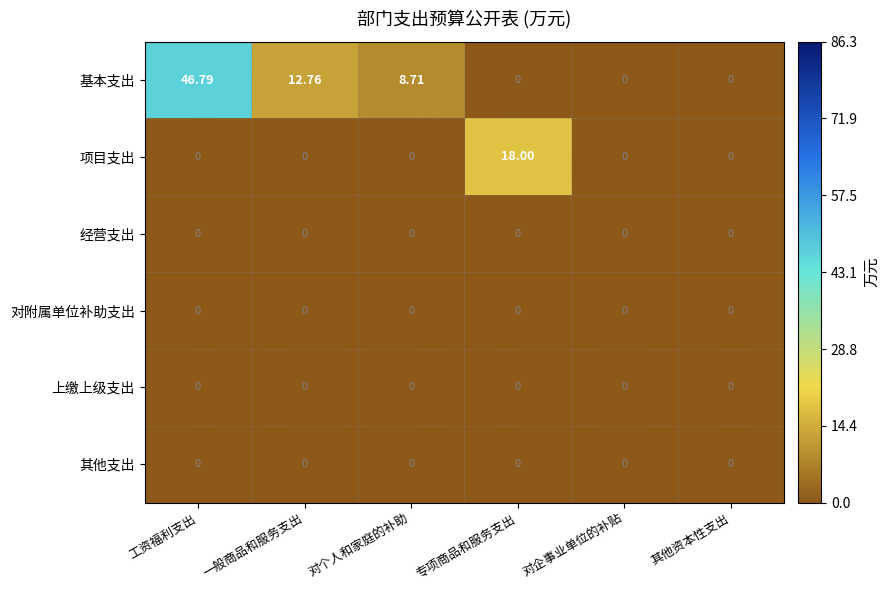

Which series changed the most between 工资福利支出 and 对企事业单位的补贴?

基本支出